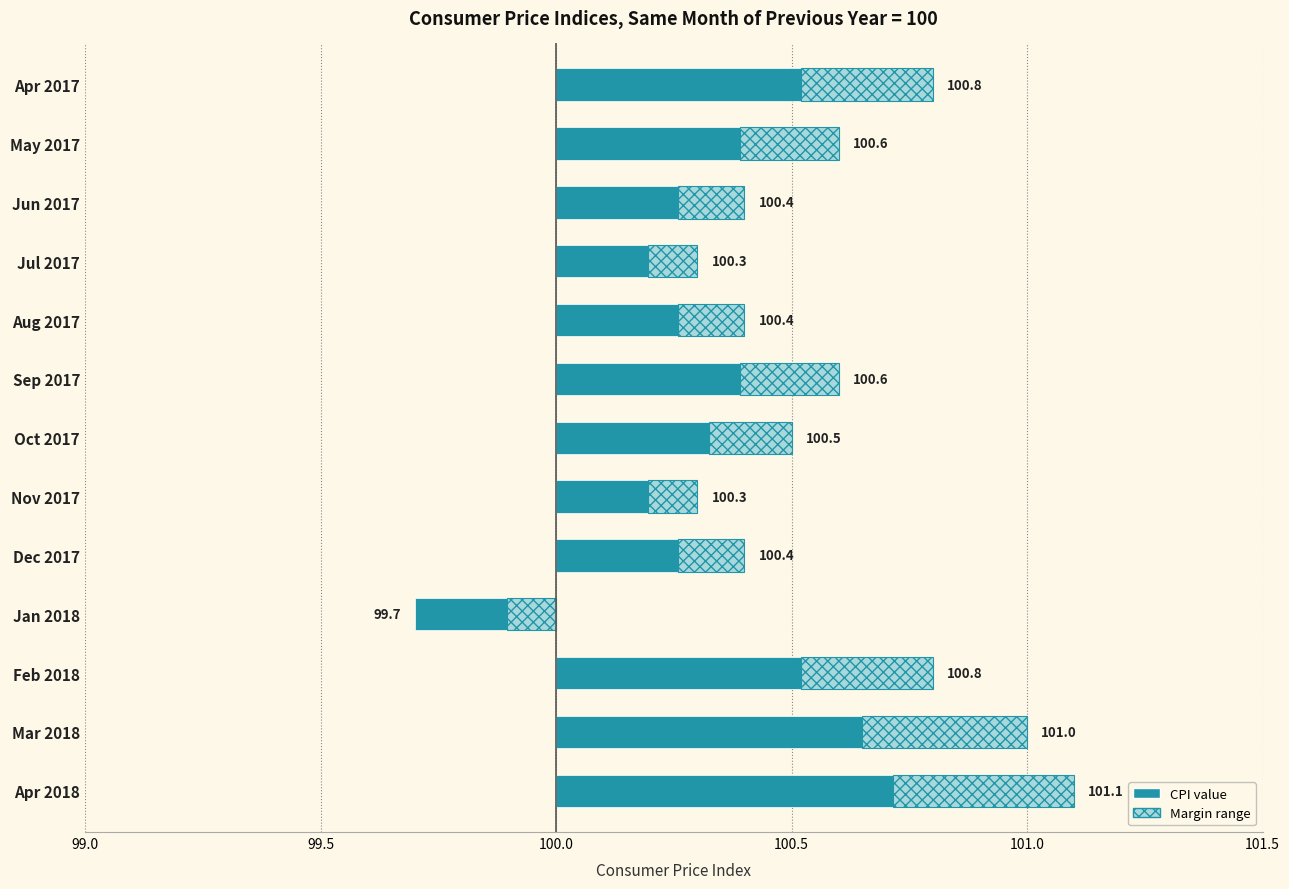

How many data points are above 0?

12